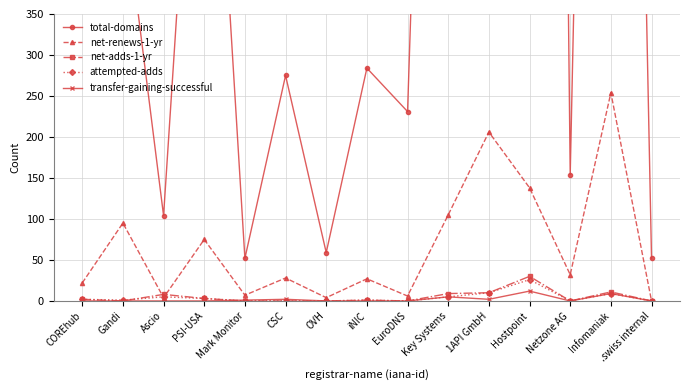

What is the difference between the net-adds-1-yr values at Mark Monitor and Ascio?

8